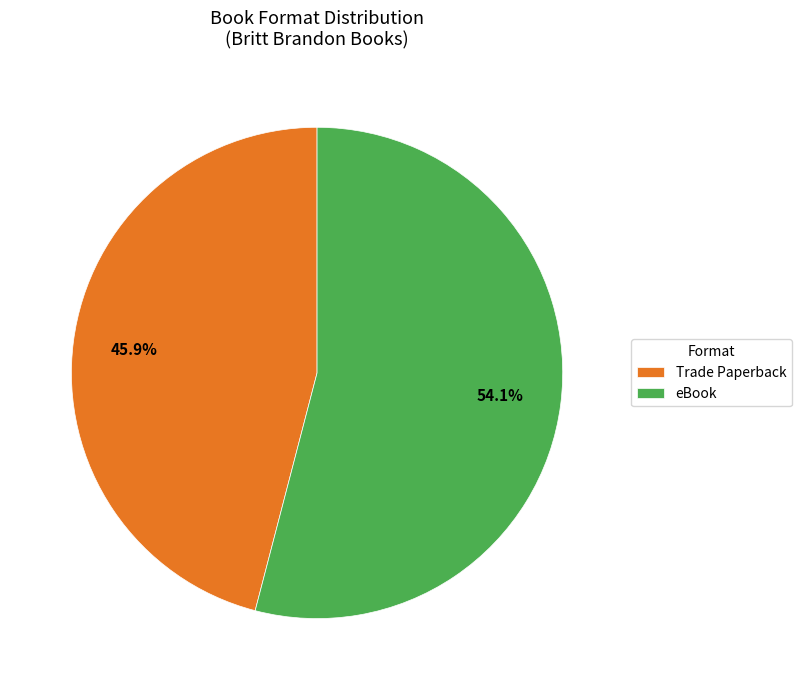

Rank the categories by value from lowest to highest.

Trade Paperback, eBook